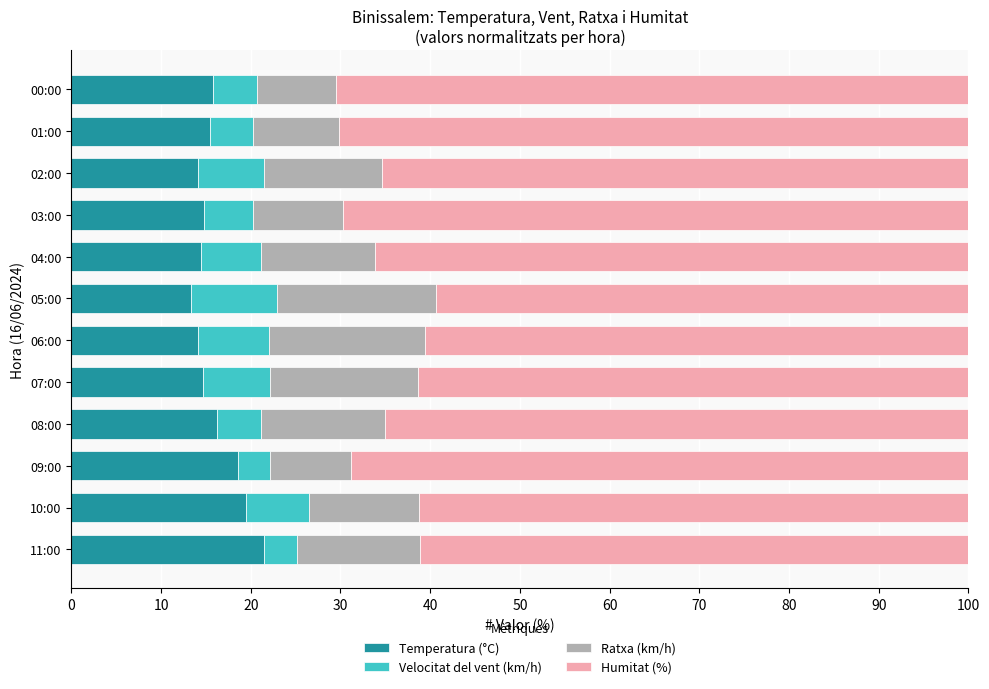

What is the sum of all Temperatura (°C) values?

192.5